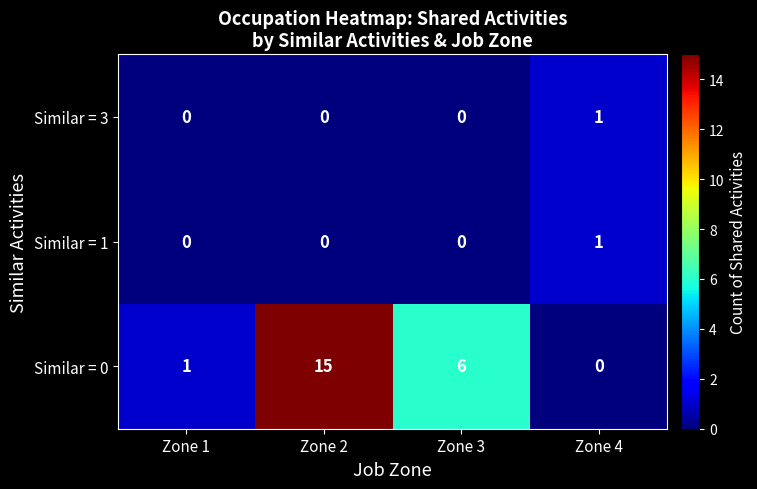

At which label does Similar = 0 reach its peak?

Zone 2